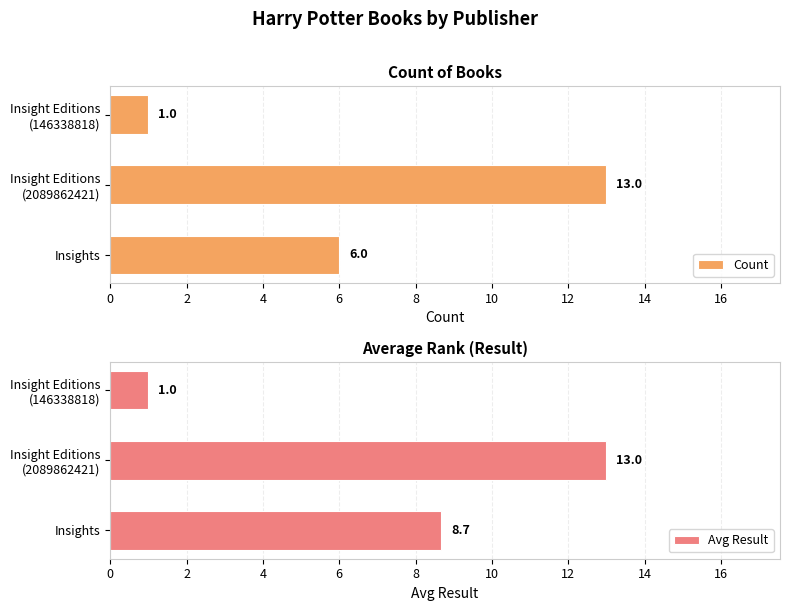

What is the maximum value for Count?

13